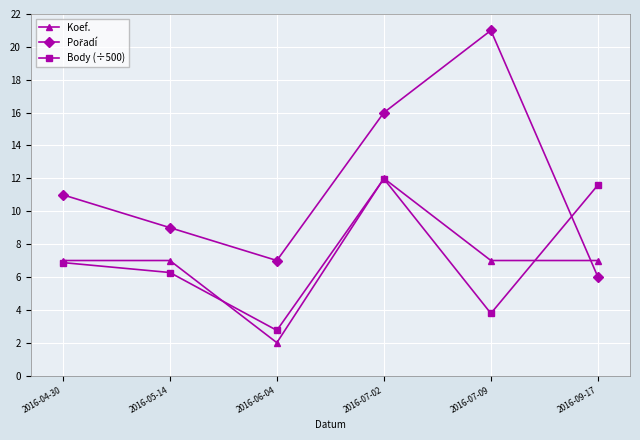

Read the Body (÷500) value at 2016-06-04.

2.8